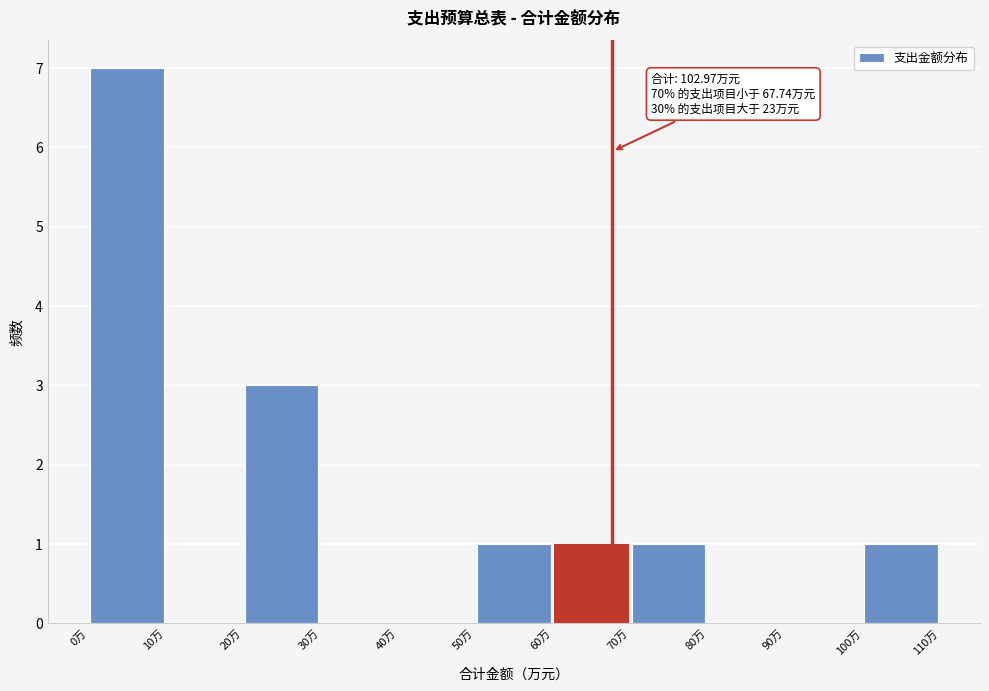

Over which range of the x-axis is the bar tallest?

0 to 10